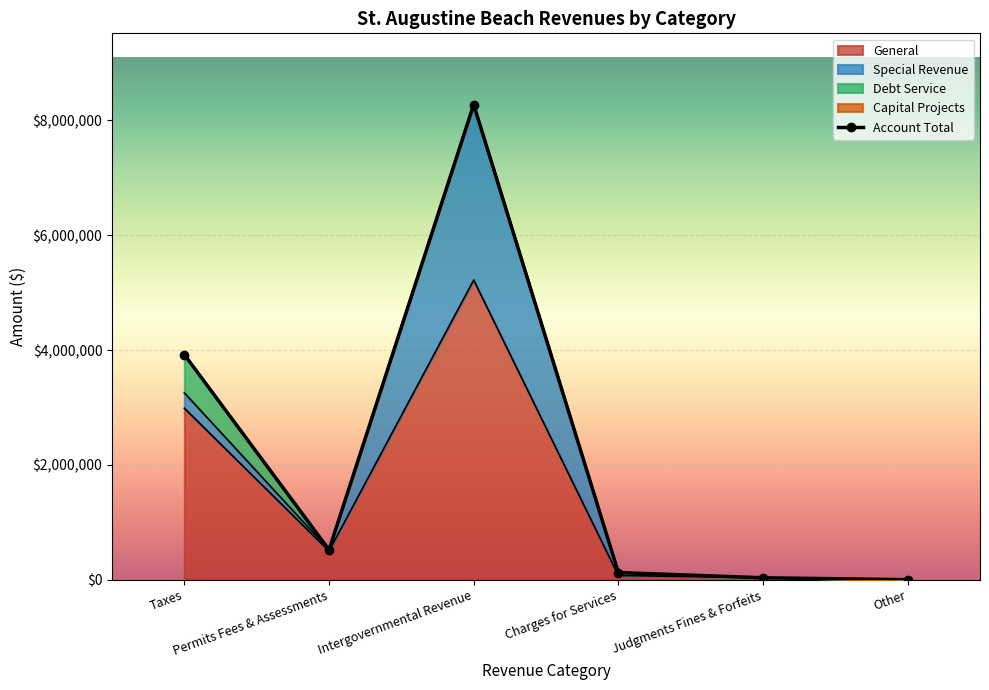

What is the greatest value displayed?

8276369